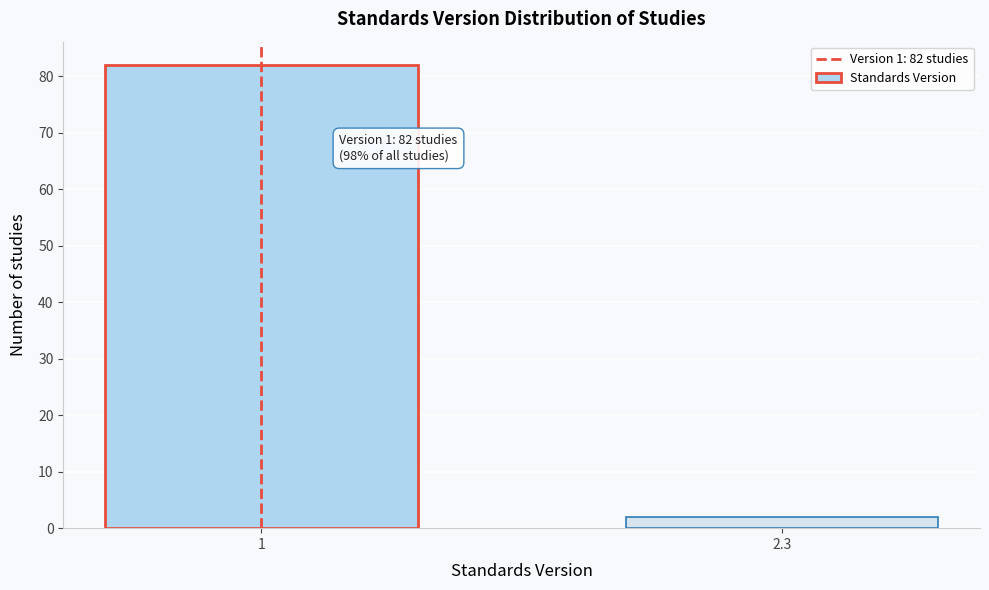

Reading right to left, transcribe all the data shown in this chart.

2	82